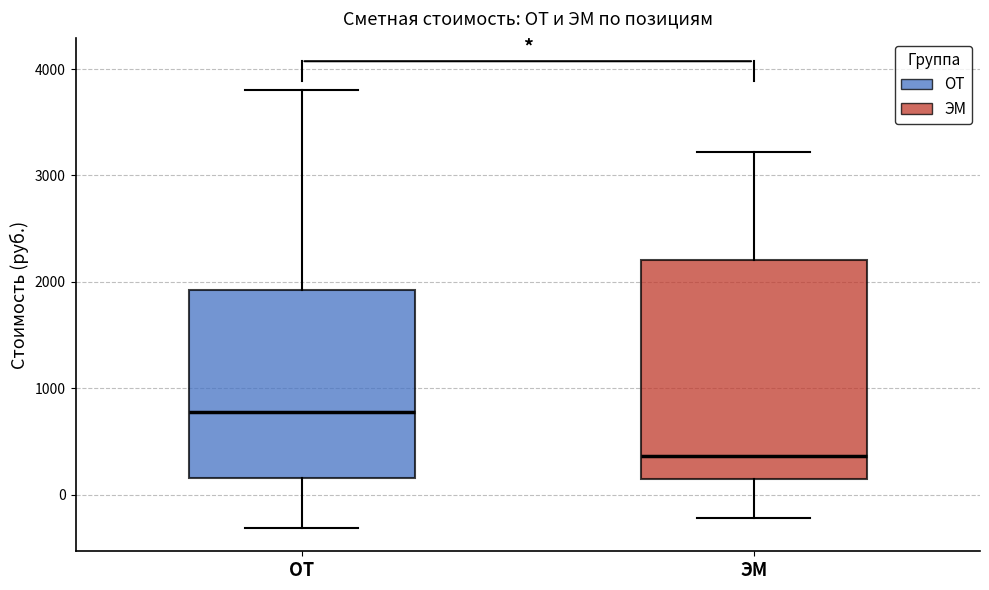

Comparing the boxes themselves (not the whiskers), which one is the tallest?

ЭМ